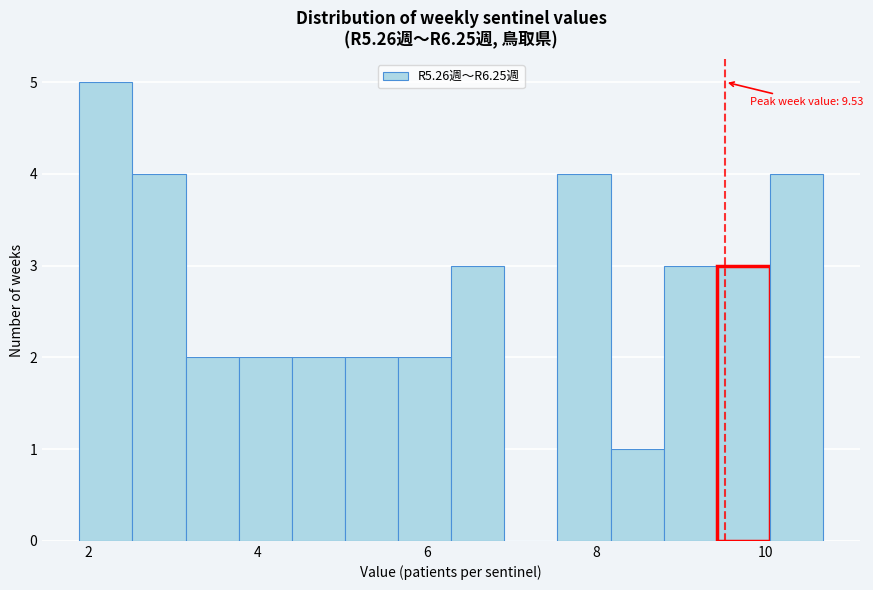

Read against the x-axis, roughly where is the centre of the tallest bar?

2.2